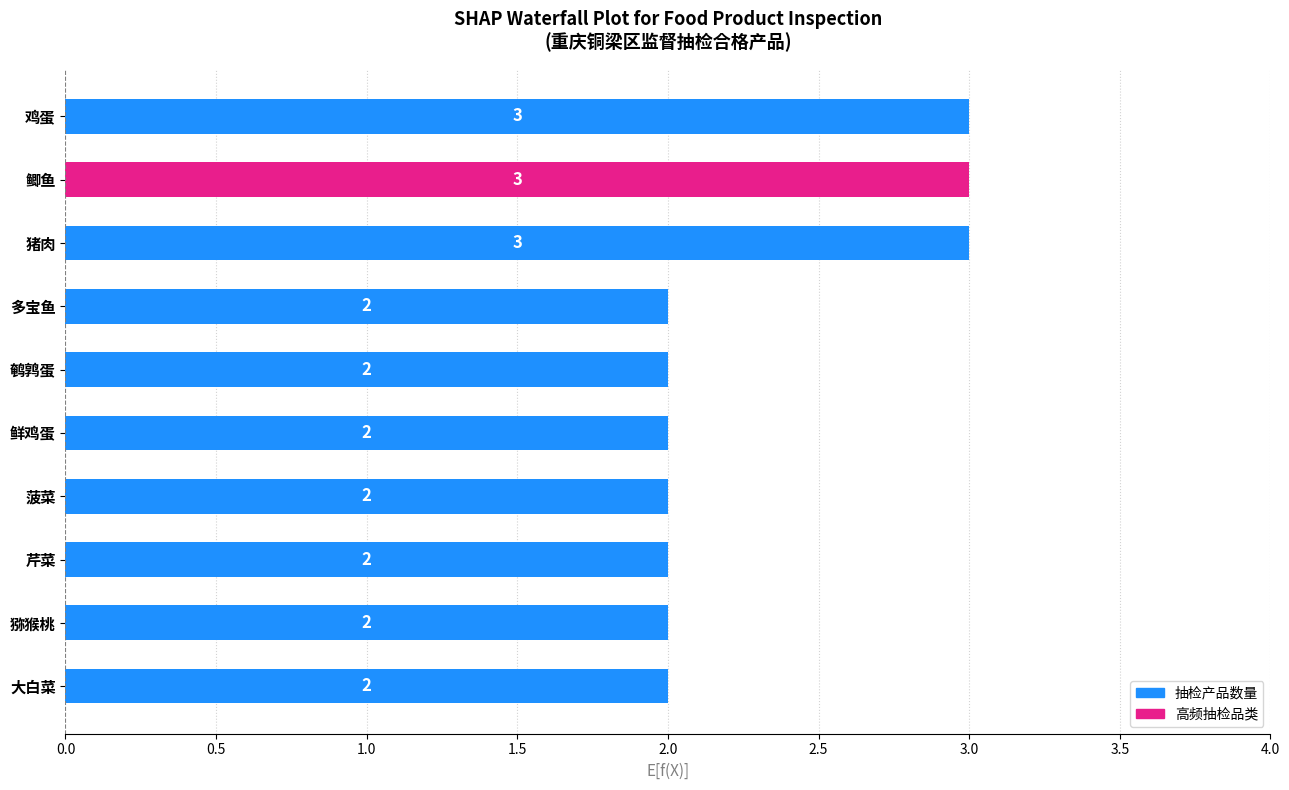

What is the label of the 8th bar from the top?

芹菜